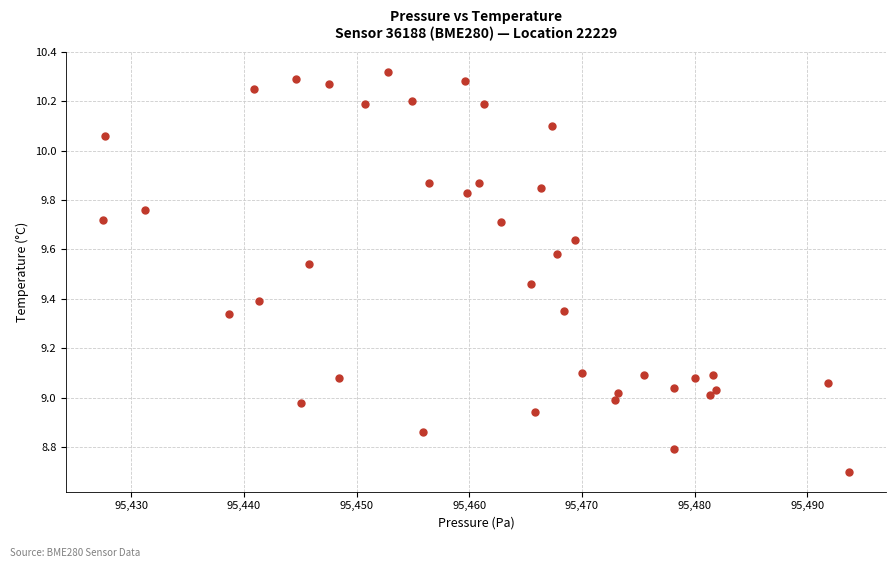

What is the range of X values (max minus min)?

66.2